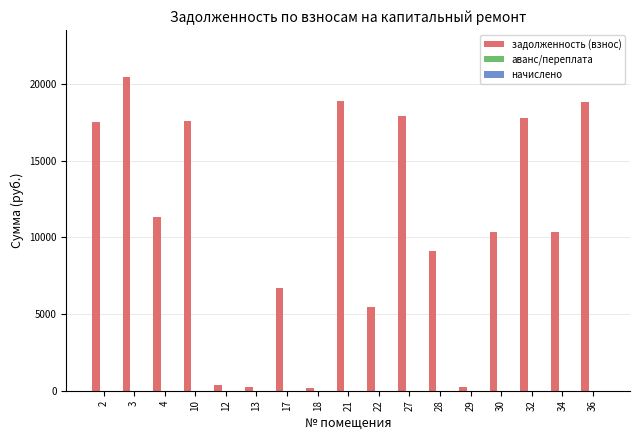

What is the change in value from 27 to 34?

-7562.0